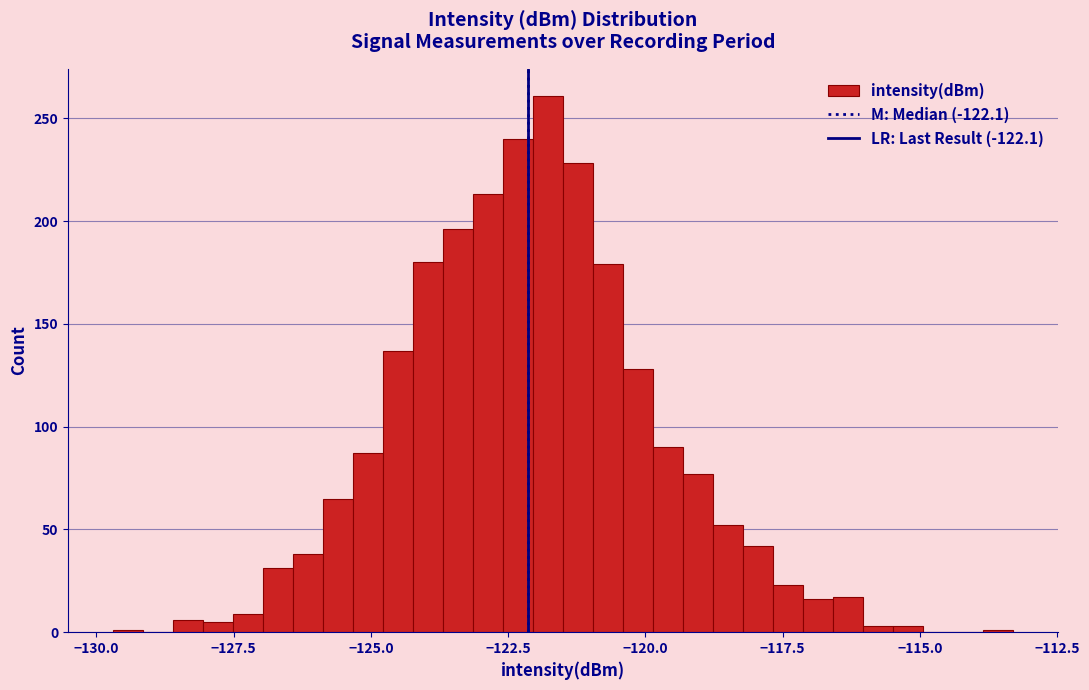

Around what value on the x-axis is the tallest bar? Give the approximate position of its centre, as read against the axis.

-122.0